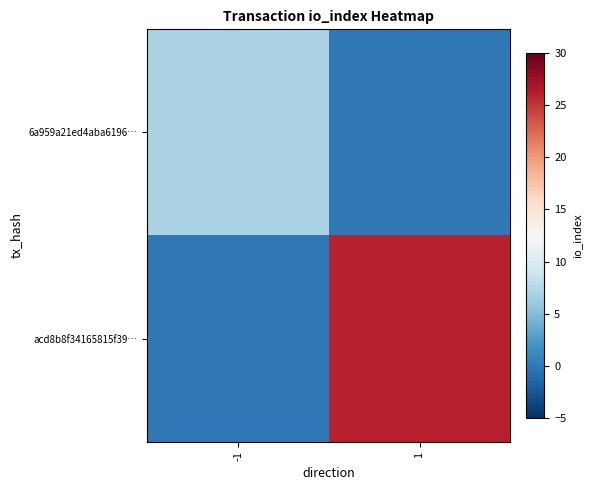

Reading left to right, list all the values displayed in this chart.

6a959a21ed4aba6196…: -1=7	1=0
acd8b8f34165815f39…: -1=0	1=26